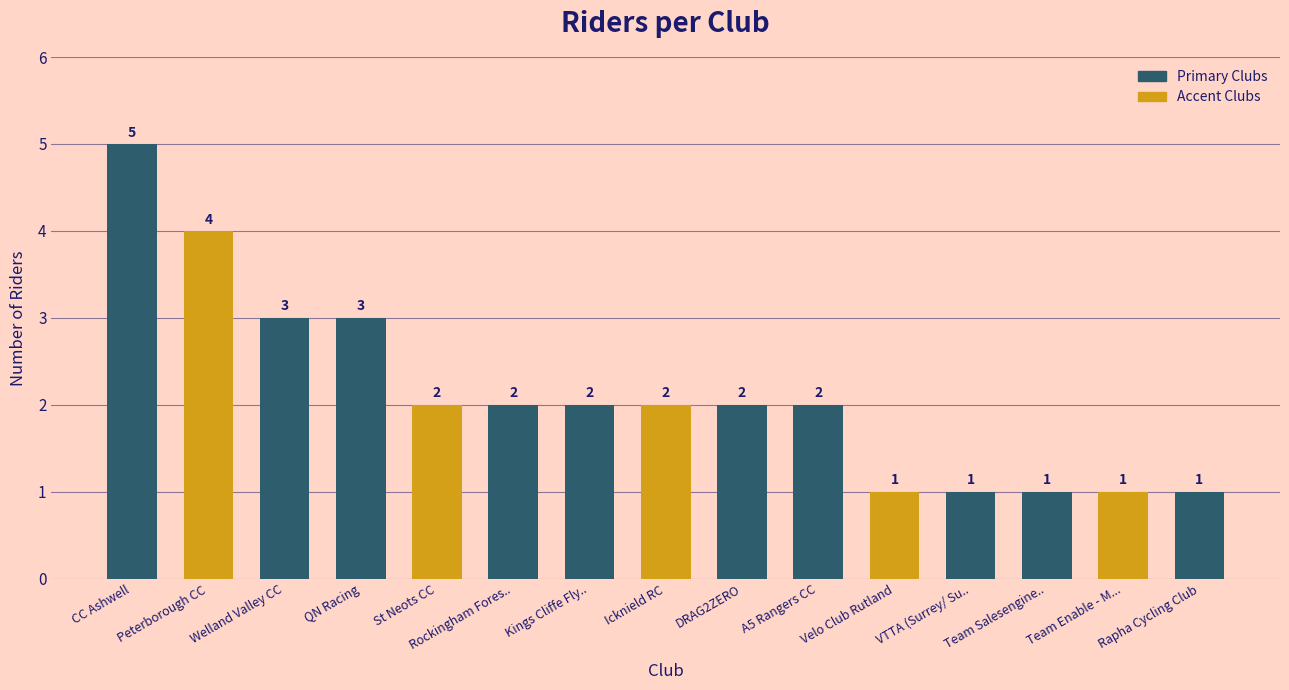

What position from the right is DRAG2ZERO?

7